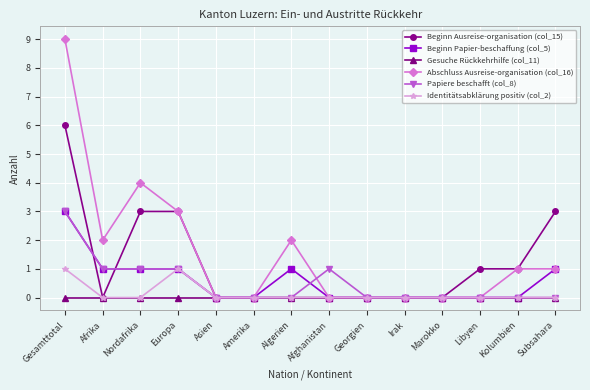

What is the difference between the second highest and second lowest values in the Beginn Ausreise-organisation (col_15) series?

3